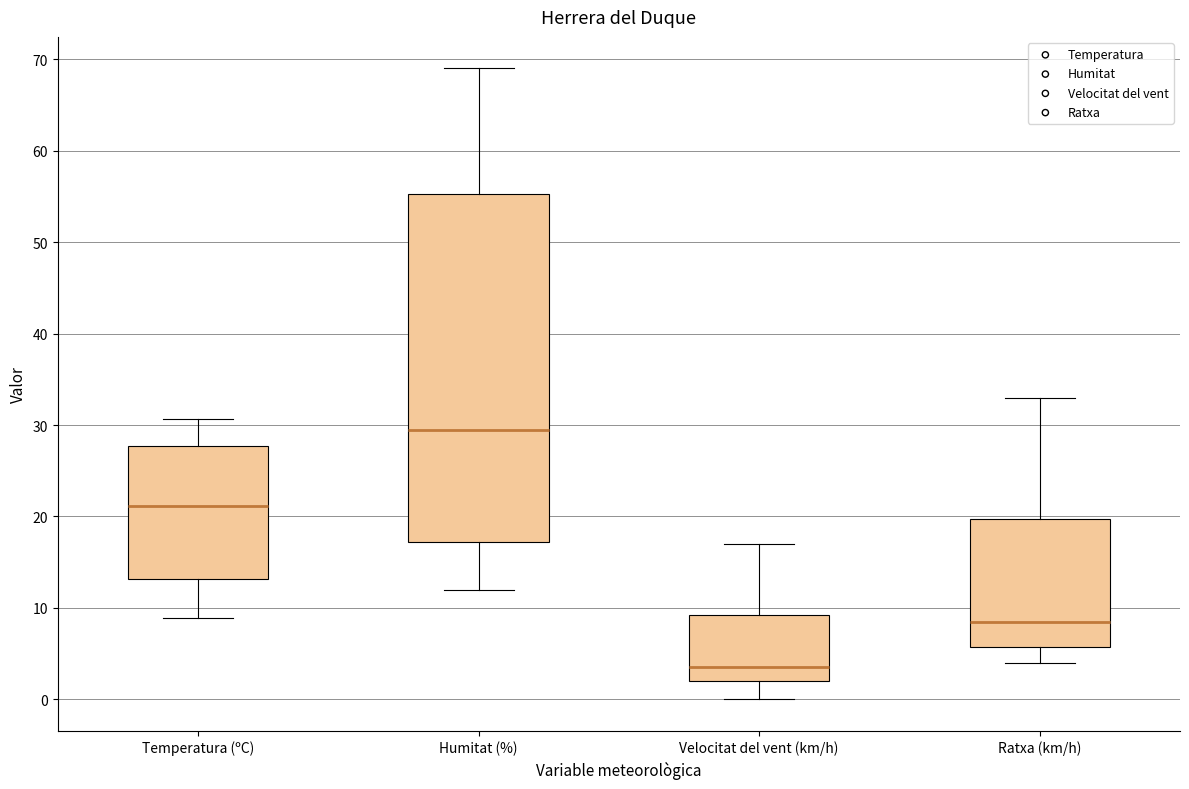

Reading left to right, transcribe this box plot: for each box, give where its median line is, the range the box spans, and where its two whiskers end, as read against the y-axis. The values are not printed on the chart, so give them approximately, as read against the axis.

Temperatura (ºC): median 21, box 13 to 28, whiskers 9 to 31
Humitat (%): median 30, box 17 to 55, whiskers 12 to 69
Velocitat del vent (km/h): median 4, box 2 to 9, whiskers 0 to 17
Ratxa (km/h): median 9, box 6 to 20, whiskers 4 to 33